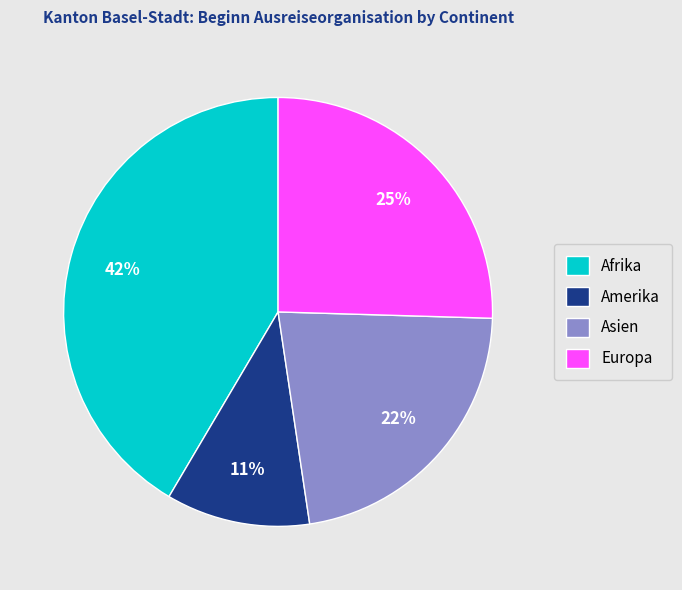

The Amerika slice represents 1% of the pie. True or false?

False